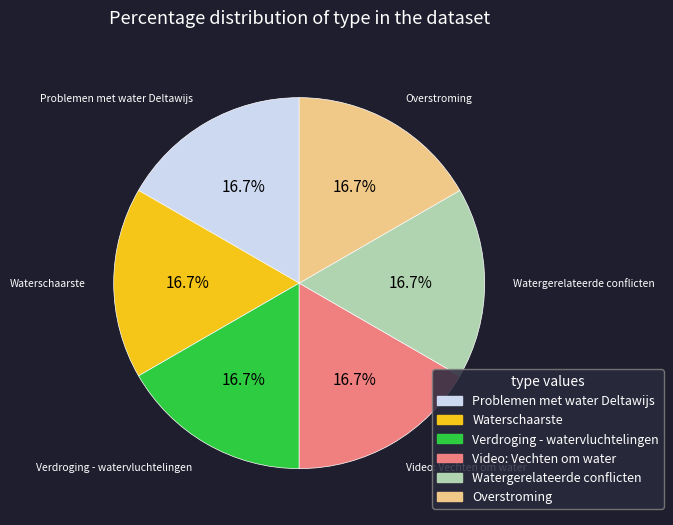

Is there a majority slice in this chart?

No